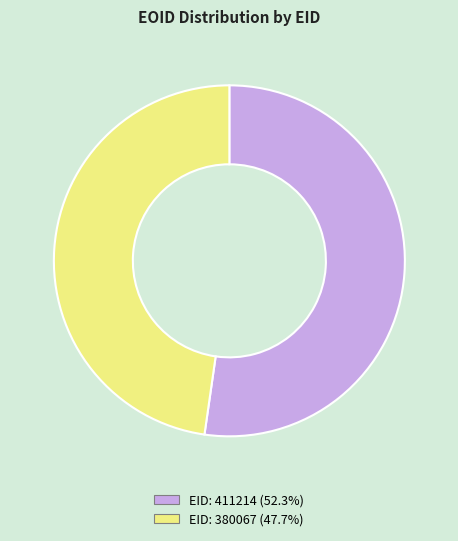

Does EID: 411214 account for over 50% of the chart?

Yes